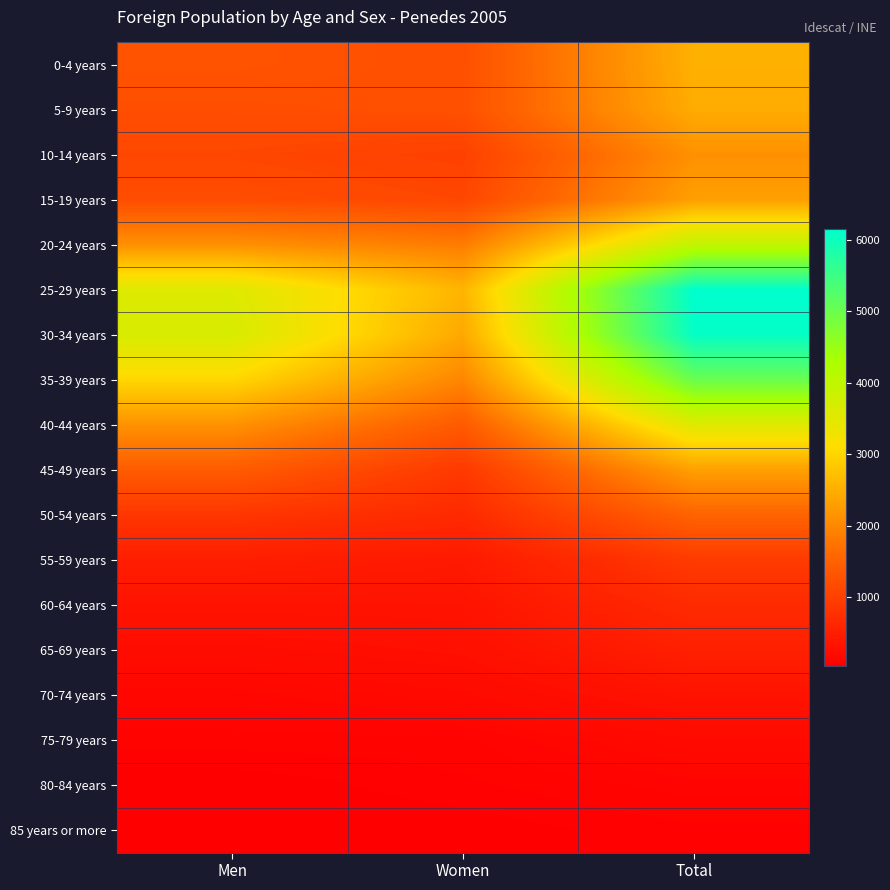

Reading left to right, transcribe all the data shown in this chart.

0-4 years: Men=1292	Women=1236	Total=2528
5-9 years: Men=1219	Women=1250	Total=2469
10-14 years: Men=1104	Women=1017	Total=2121
15-19 years: Men=1202	Women=1111	Total=2313
20-24 years: Men=2126	Women=1858	Total=3984
25-29 years: Men=3569	Women=2586	Total=6155
30-34 years: Men=3667	Women=2428	Total=6095
35-39 years: Men=3020	Women=1986	Total=5006
40-44 years: Men=2140	Women=1401	Total=3541
45-49 years: Men=1418	Women=901	Total=2319
50-54 years: Men=858	Women=672	Total=1530
55-59 years: Men=495	Women=430	Total=925
60-64 years: Men=343	Women=345	Total=688
65-69 years: Men=239	Women=288	Total=527
70-74 years: Men=145	Women=198	Total=343
75-79 years: Men=98	Women=103	Total=201
80-84 years: Men=41	Women=80	Total=121
85 years or more: Men=38	Women=43	Total=81